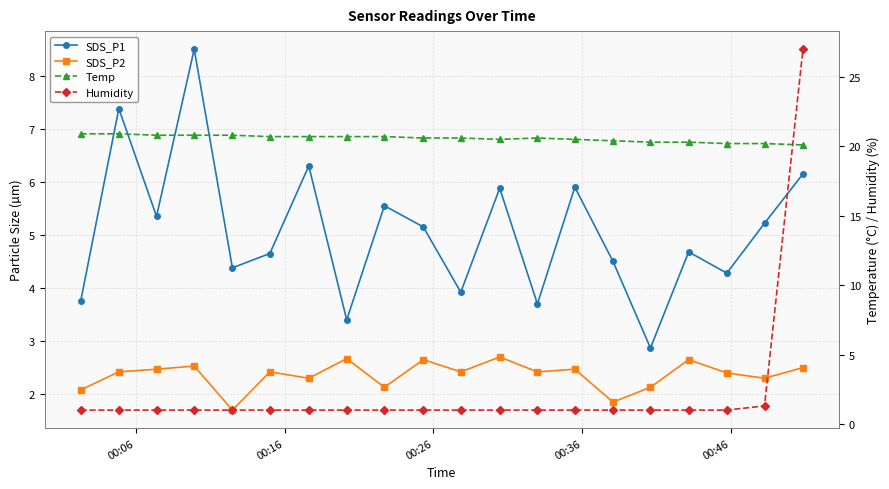

Which series has the widest spread of values?

Humidity